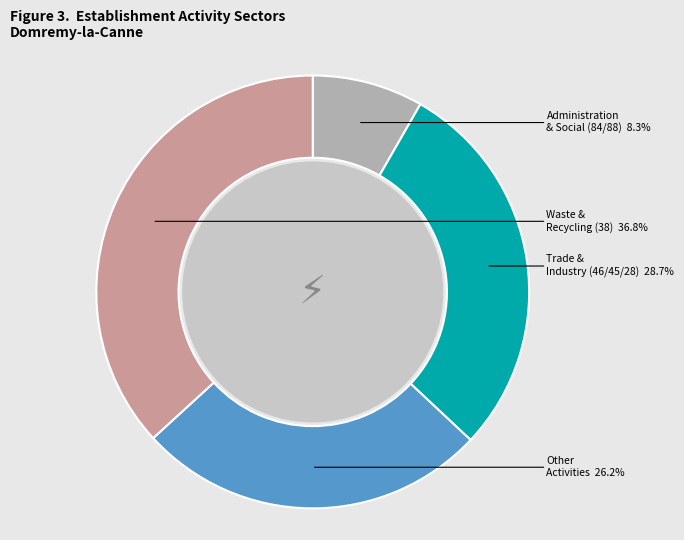

Does any single category account for the majority?

No